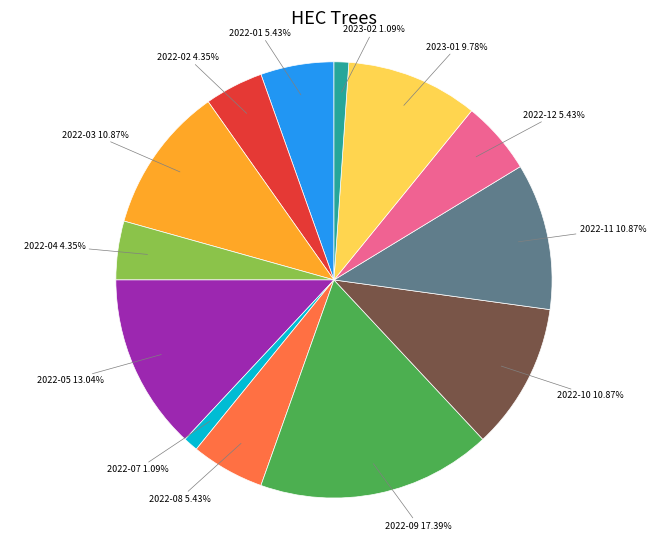

To the nearest percent, what is the combined percentage of 2023-02 and 2022-02?

5%